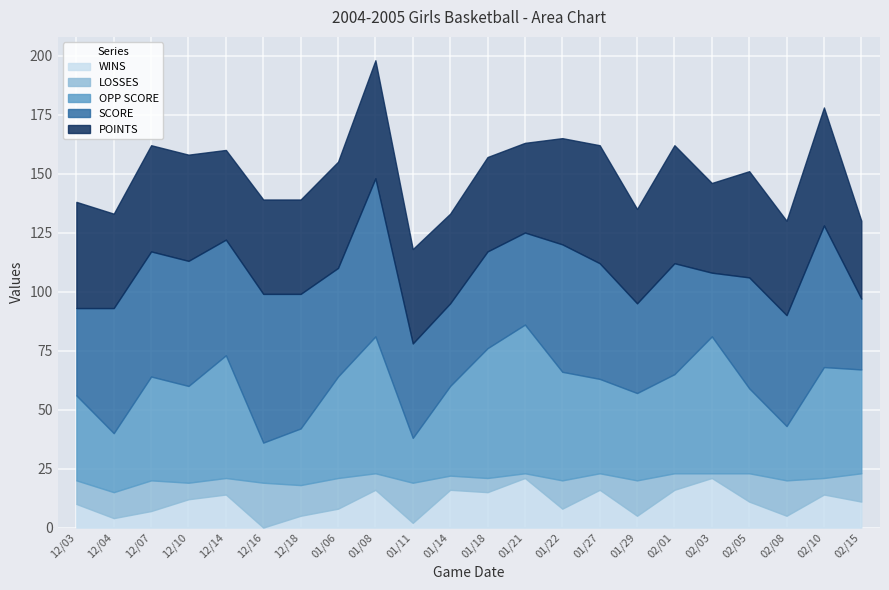

Rank the series at 01/21 from lowest to highest value.

LOSSES, WINS, POINTS, SCORE, OPP SCORE